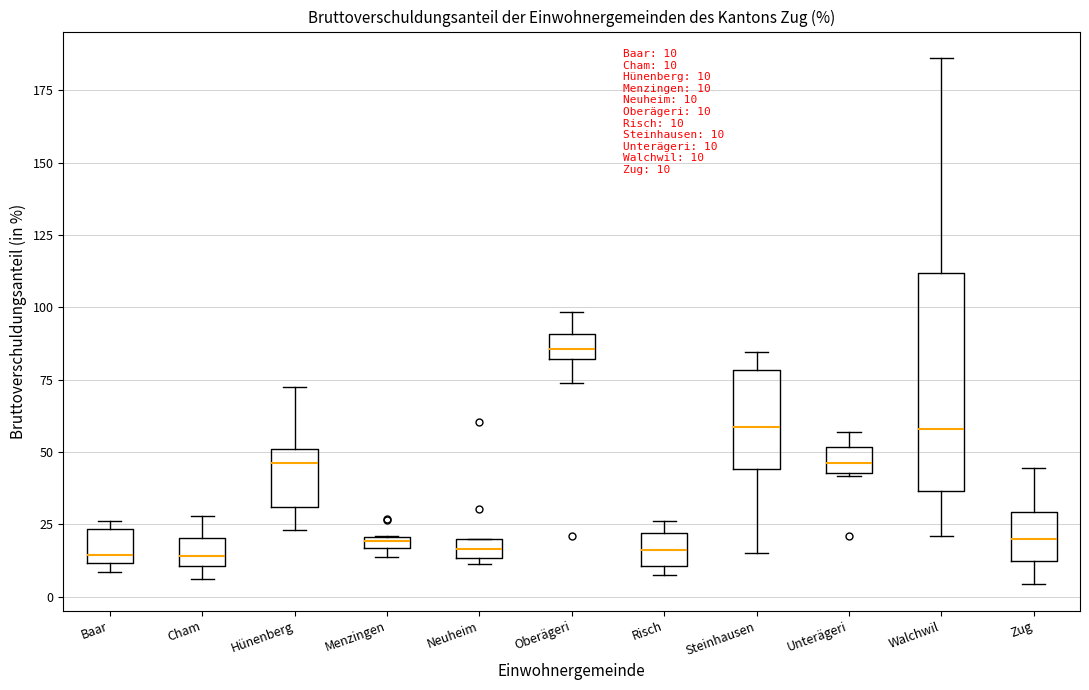

Which box is the tallest, from its lower edge to its upper edge?

Walchwil